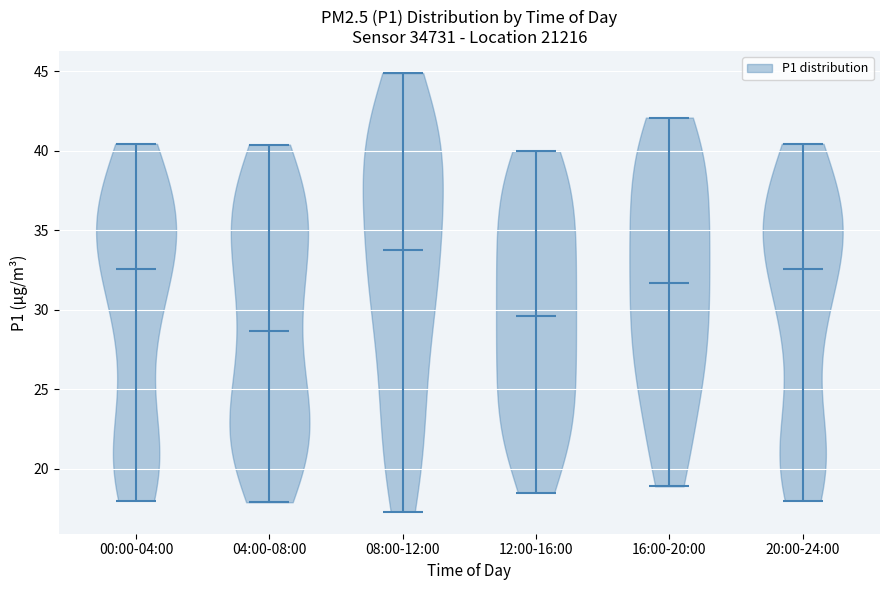

Where does the median line of the violin for 00:00-04:00 sit on the y-axis? The values are not printed on the chart, so give them approximately, as read against the axis.

32.5